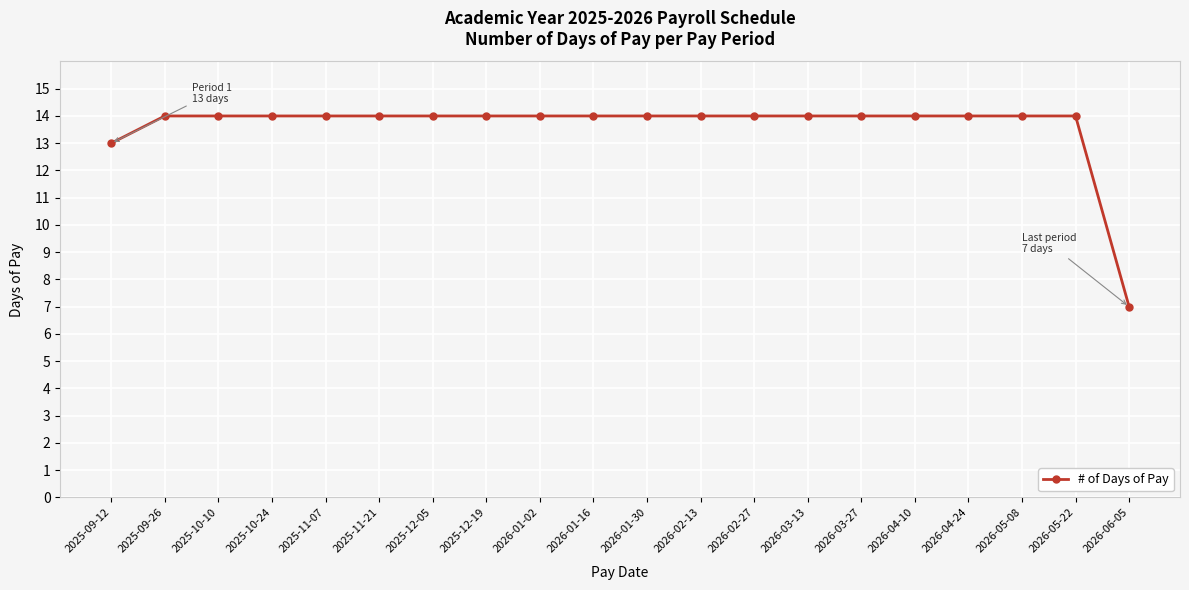

What position from the right is 2026-03-13?

7